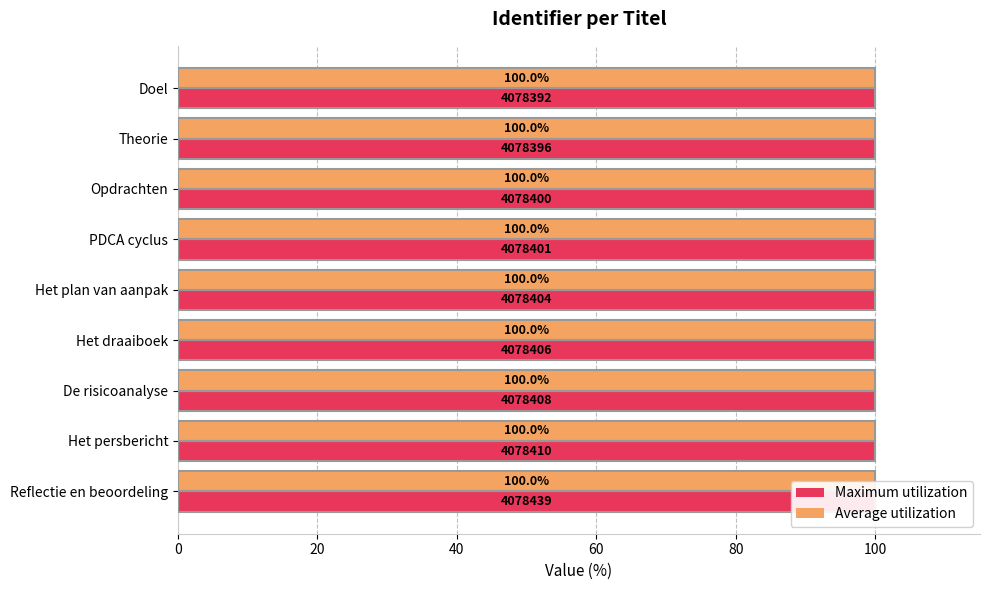

Rank the series by their average value, from highest to lowest.

Average utilization, Maximum utilization